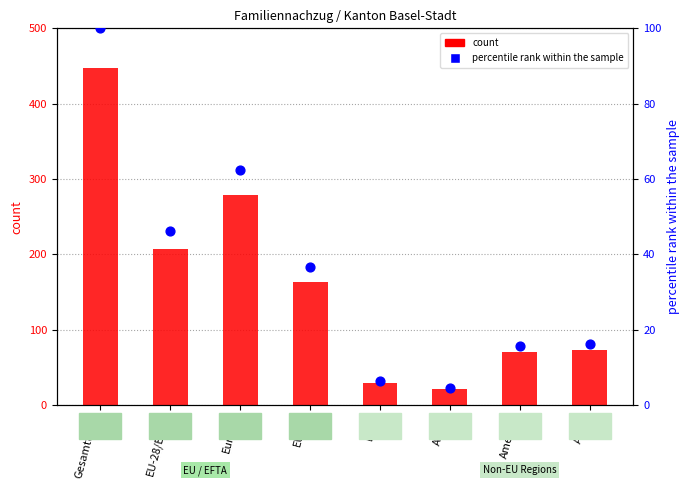

Which series reaches the maximum Y coordinate?

count